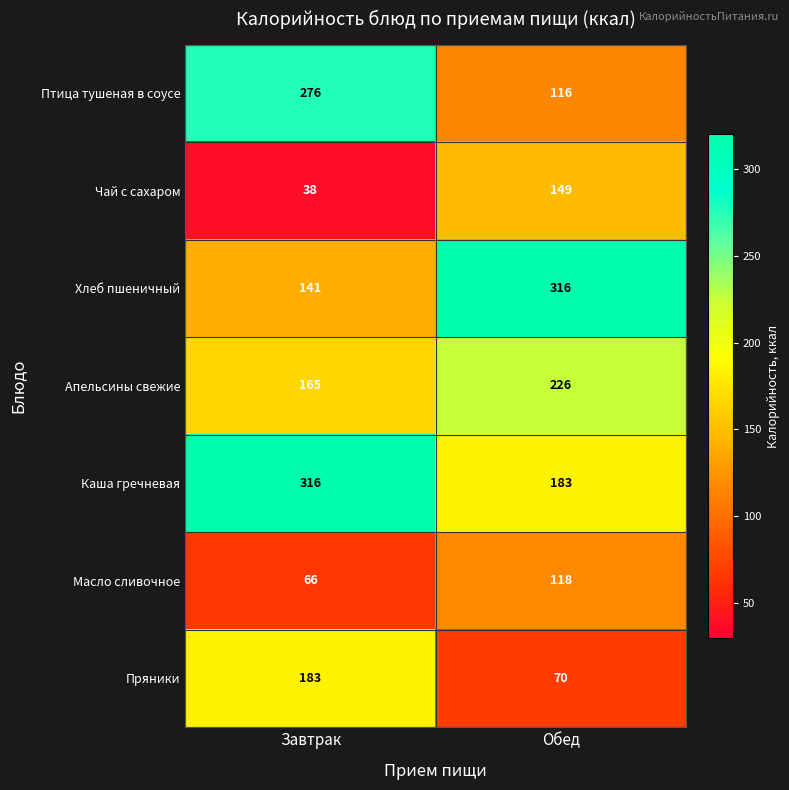

What is the smallest value displayed?

38